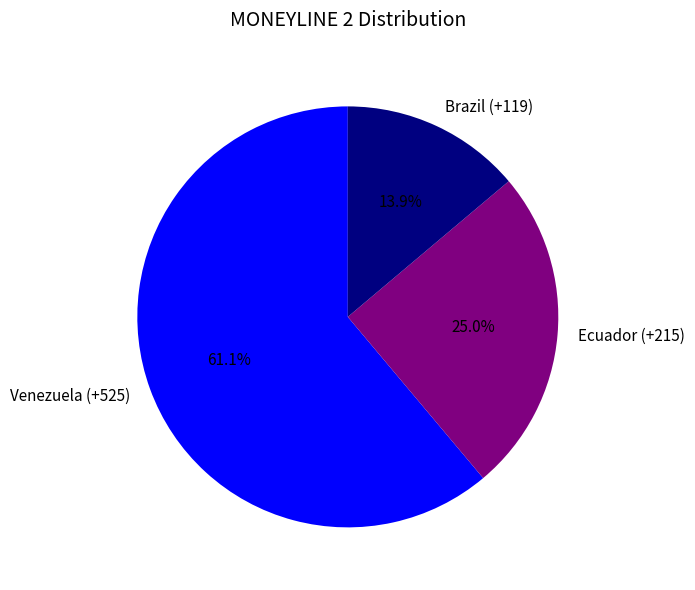

To the nearest percent, what percentage of the pie is Brazil (+119)?

14%